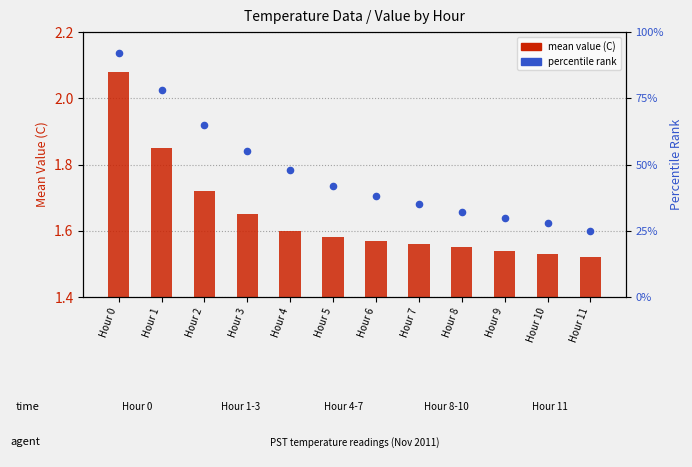

Is the value of percentile rank at Hour 1 greater than the value of mean value (C) at Hour 8?

Yes